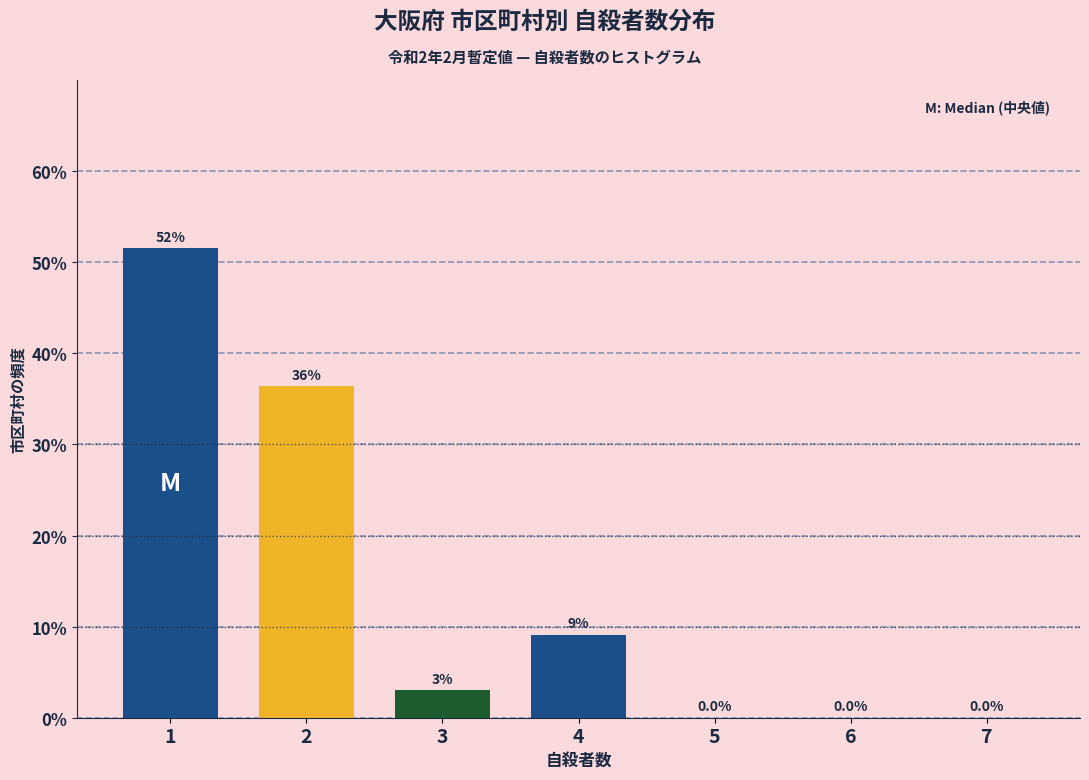

Over which range of the x-axis is the bar tallest?

0.5 to 1.5